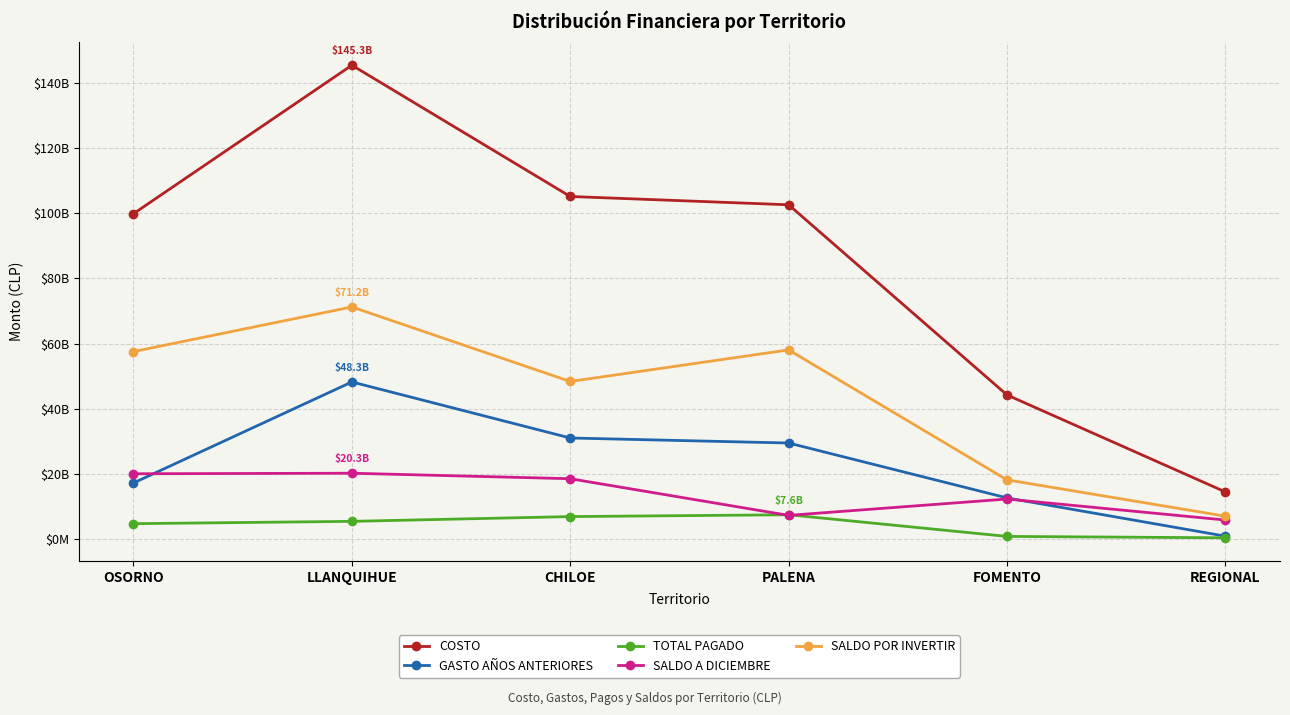

Reading left to right, list all the values displayed in this chart.

COSTO: 99806268411.4	145308938574.0	105081558889.4	102540001965.4	44268141487.0	14550646676.0
GASTO AÑOS ANTERIORES: 17299582711.0	48251123583.0	31079750849.0	29541980043.0	12720732706.0	995670000.0
TOTAL PAGADO: 4827977318.0	5539508585.0	6999420565.0	7558526636.0	920726413.0	497730000.0
SALDO A DICIEMBRE: 20120308705.4	20286341808.1	18601818025.6	7366325852.7	12377649094.3	5940595000.0
SALDO POR INVERTIR: 57558399677.0	71231964597.9	48400569449.8	58073169433.7	18249033273.7	7116651676.0